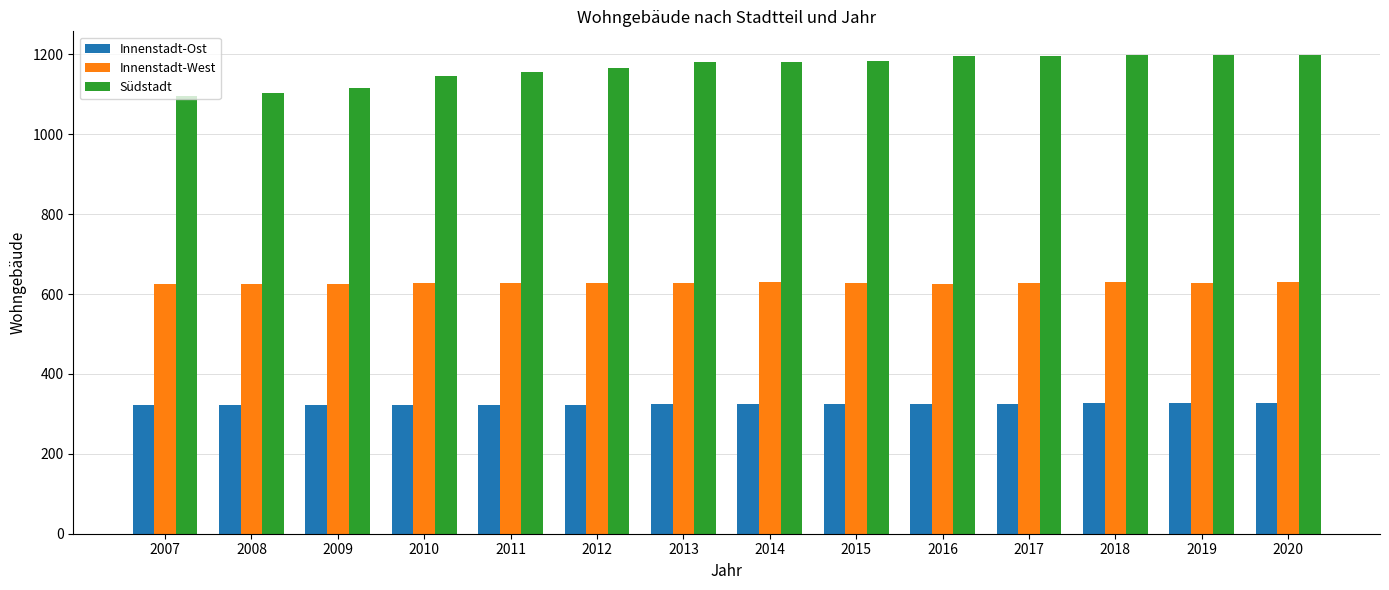

What is the maximum value shown in the chart?

1198